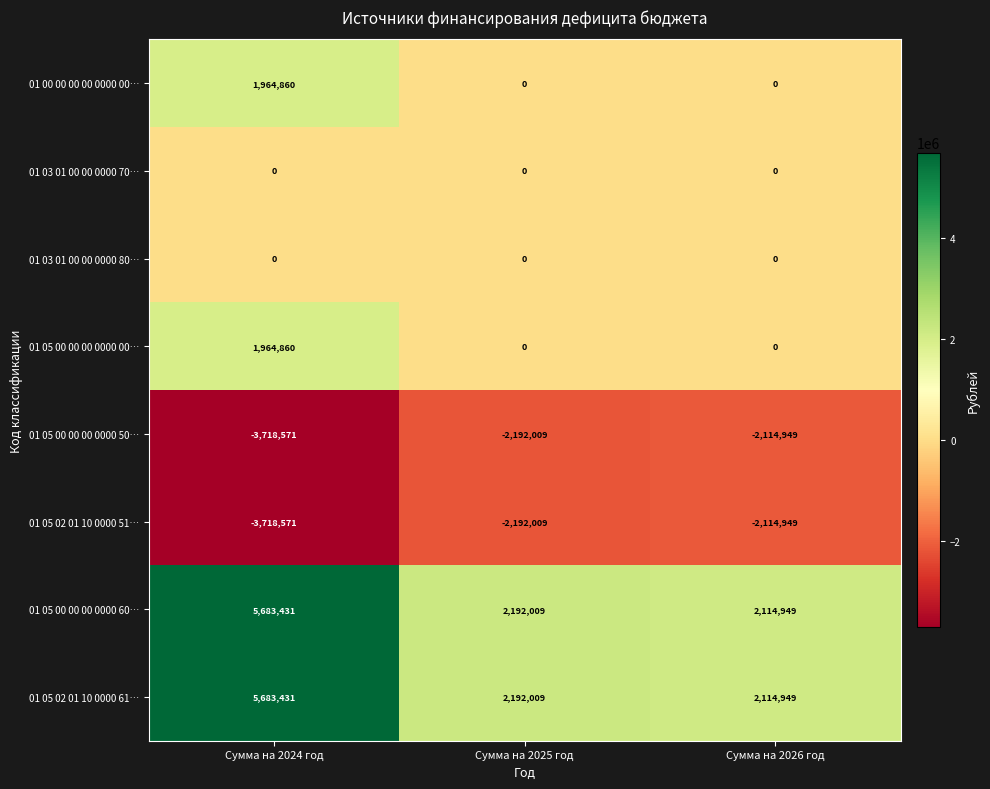

Which label corresponds to the smallest value in the chart?

Сумма на 2024 год